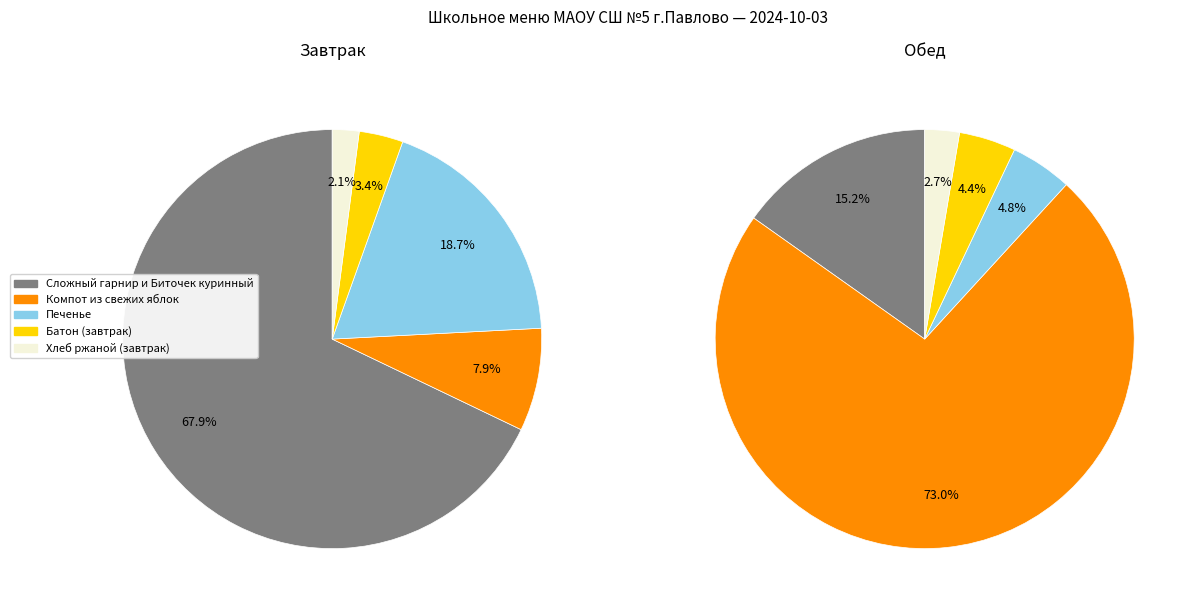

The Сложный гарнир и Биточек куринный slice represents 58% of the pie. True or false?

False